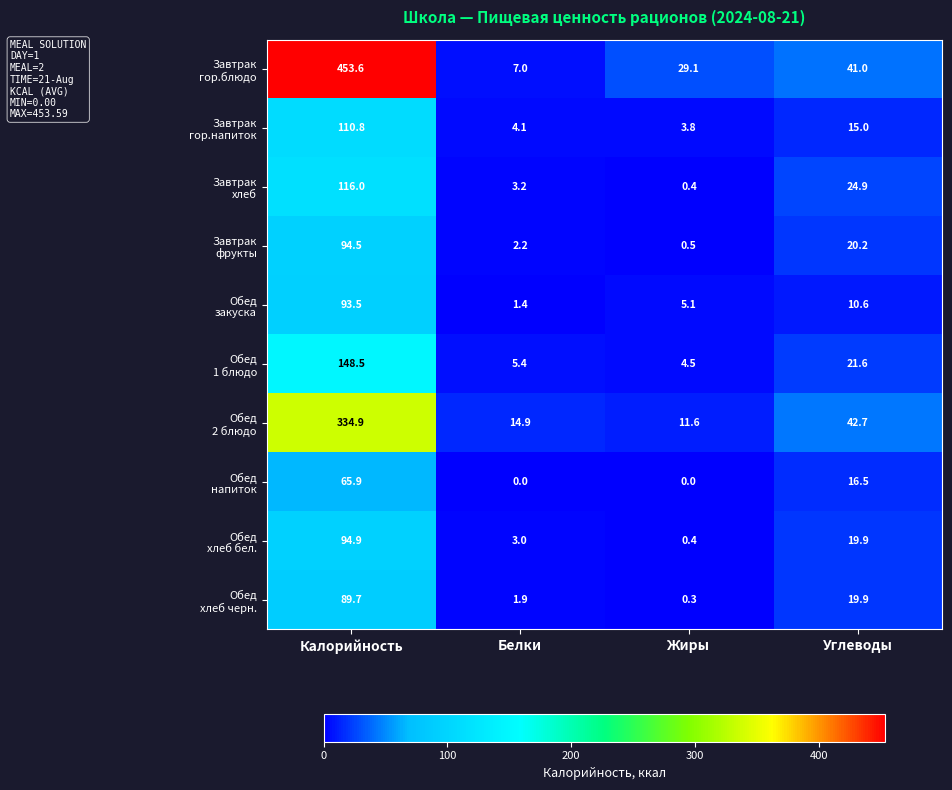

At which category is the sum across all series the highest?

Калорийность